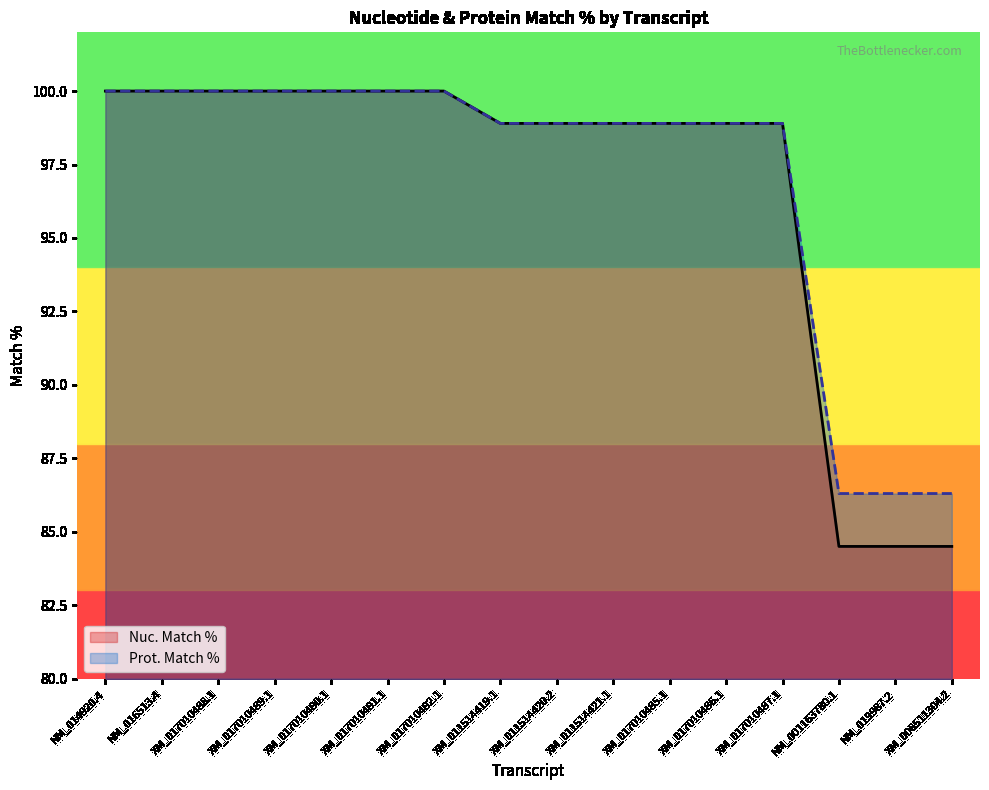

How many data points in Prot. Match % are less than 98?

3